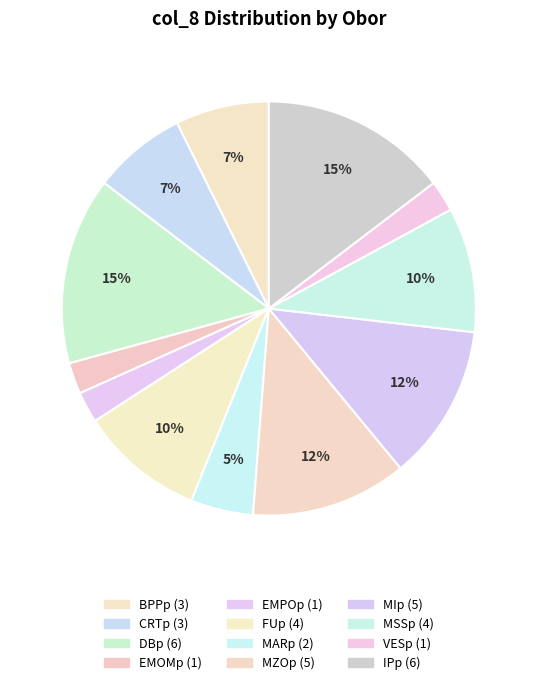

How many segments does this pie chart have?

12